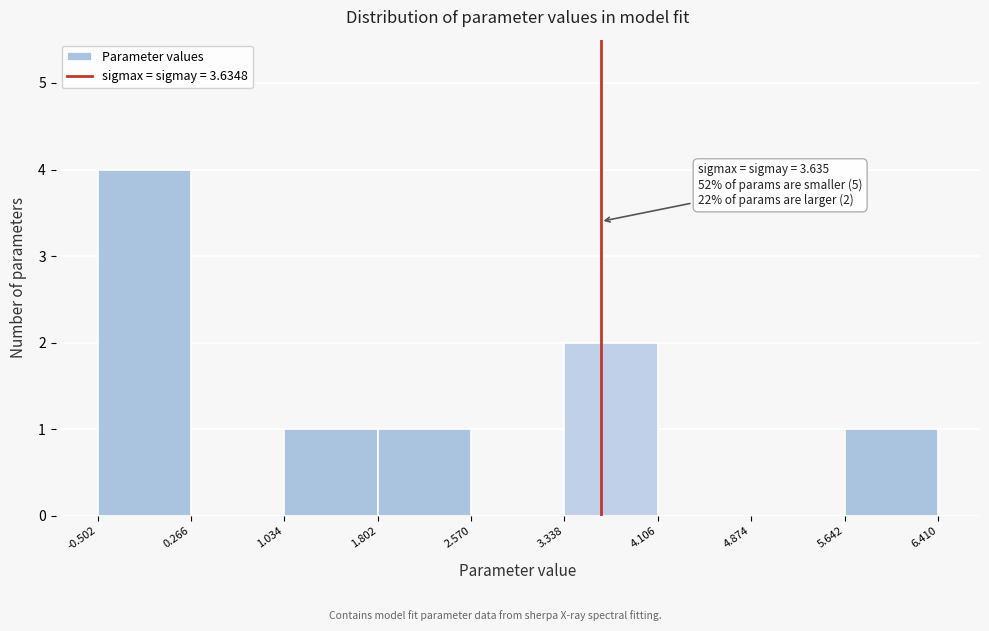

Which range on the x-axis has the tallest bar?

-0.502 to 0.266